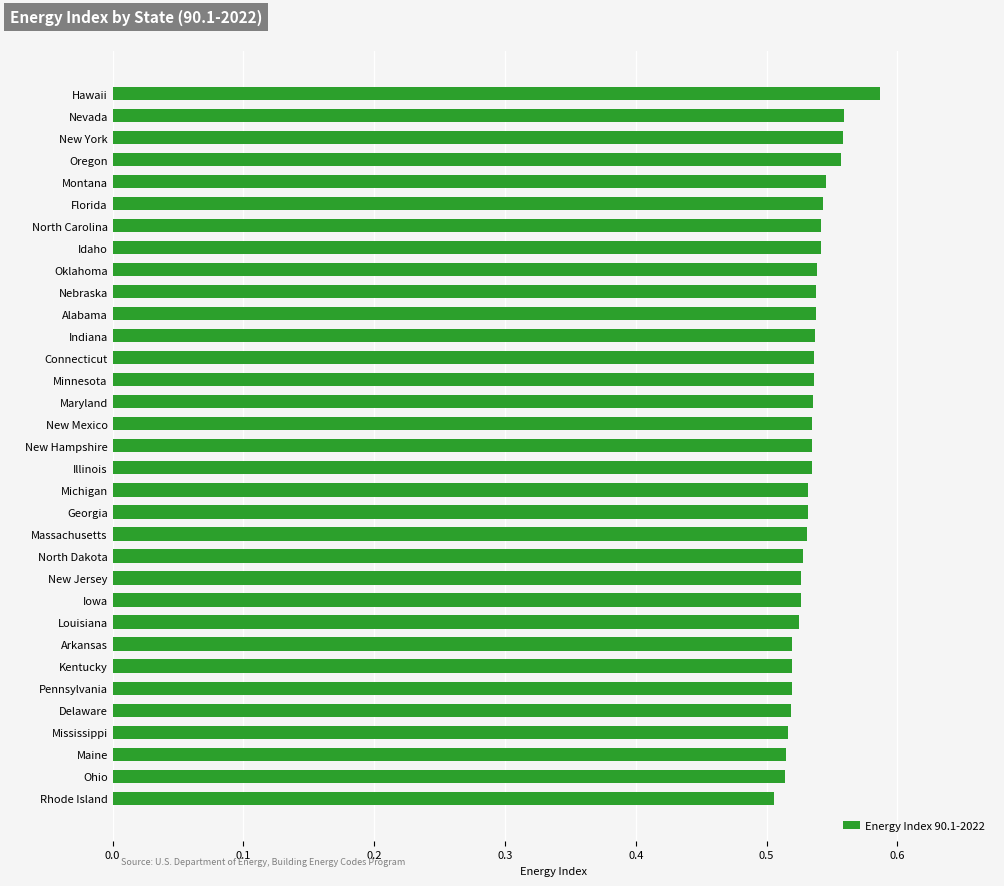

At which category does the chart reach its peak across all series?

Hawaii